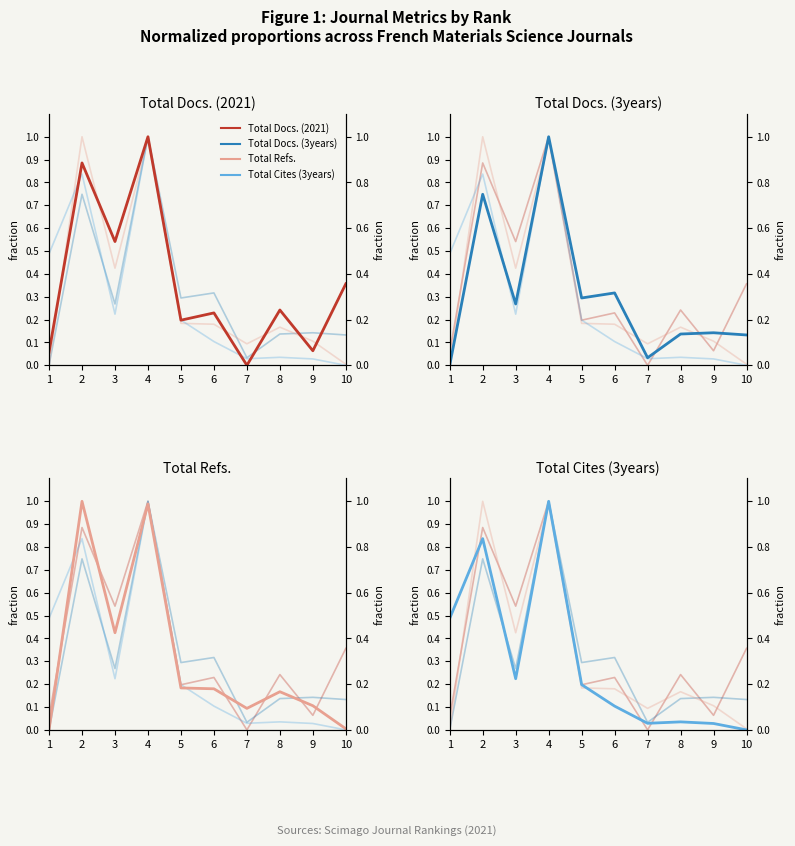

How many categories are shown in the chart?

10